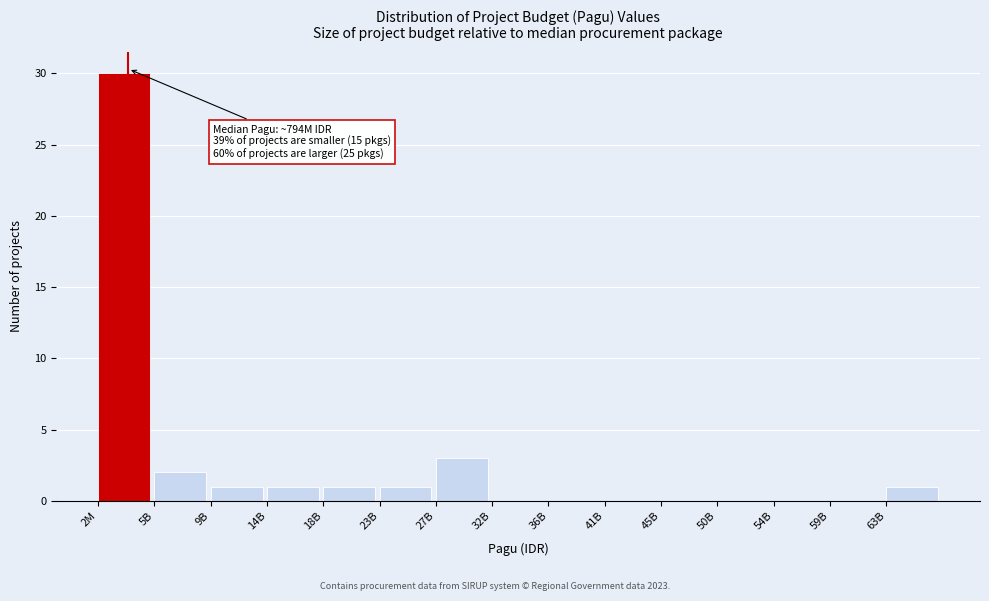

Reading left to right, transcribe all the data shown in this chart.

2M=30	5B=2	9B=1	14B=1	18B=1	23B=1	27B=3	32B=0	36B=0	41B=0	45B=0	50B=0	54B=0	59B=0	63B=1